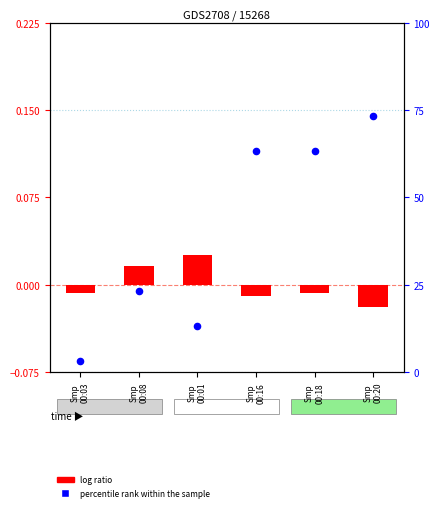

What is the change in value from Smp
00:03 to Smp
00:01?

+10.0